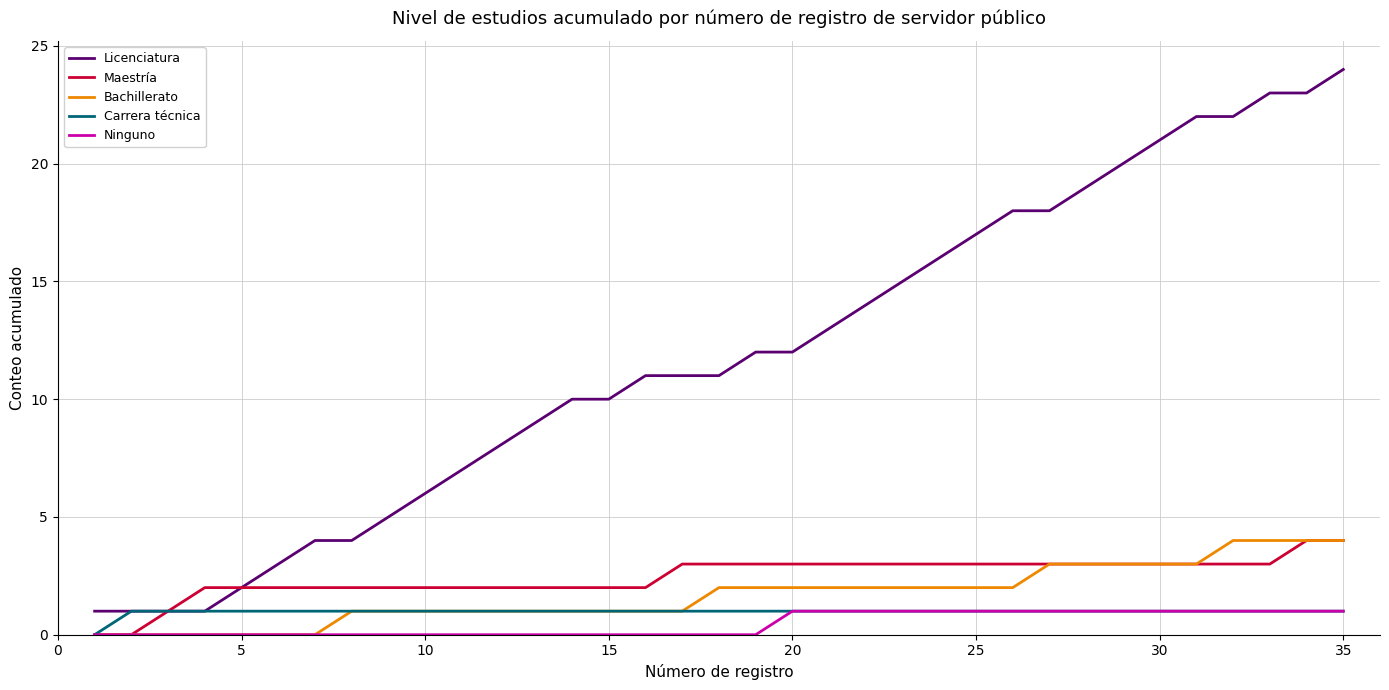

True or false: Licenciatura and Bachillerato intersect in this chart.

False